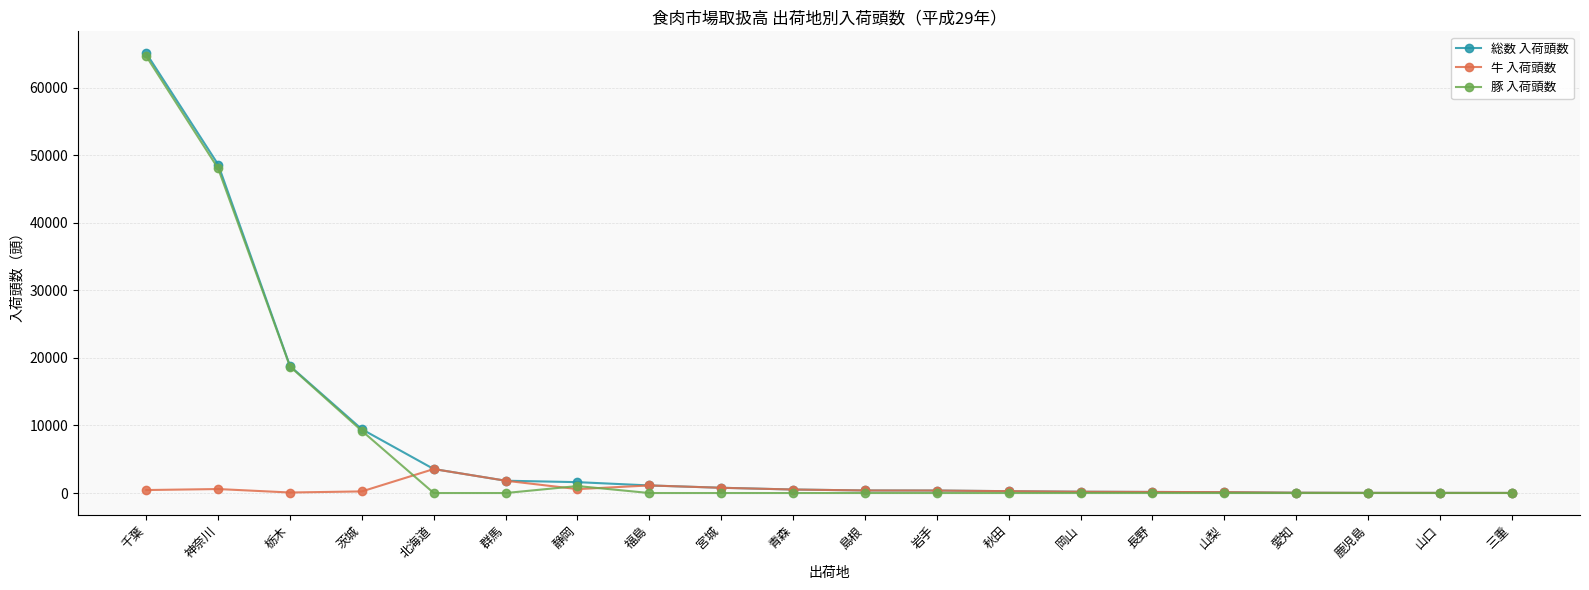

What is the label of the 14th point from the left?

岡山